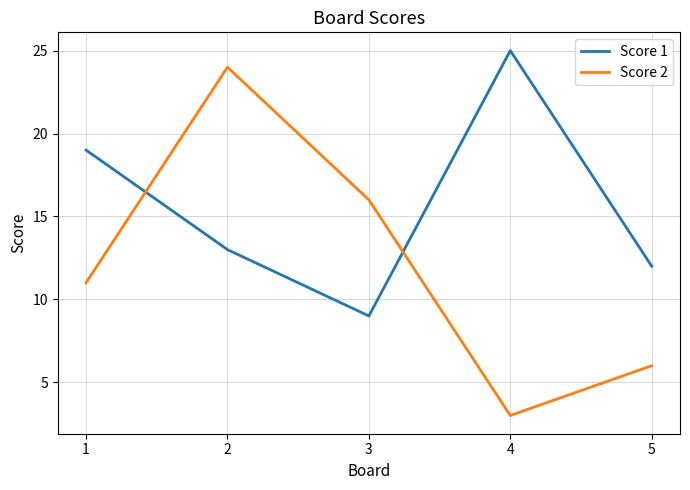

Reading right to left, what are all the values shown in this chart?

Score 1: 5=12	4=25	3=9	2=13	1=19
Score 2: 5=6	4=3	3=16	2=24	1=11